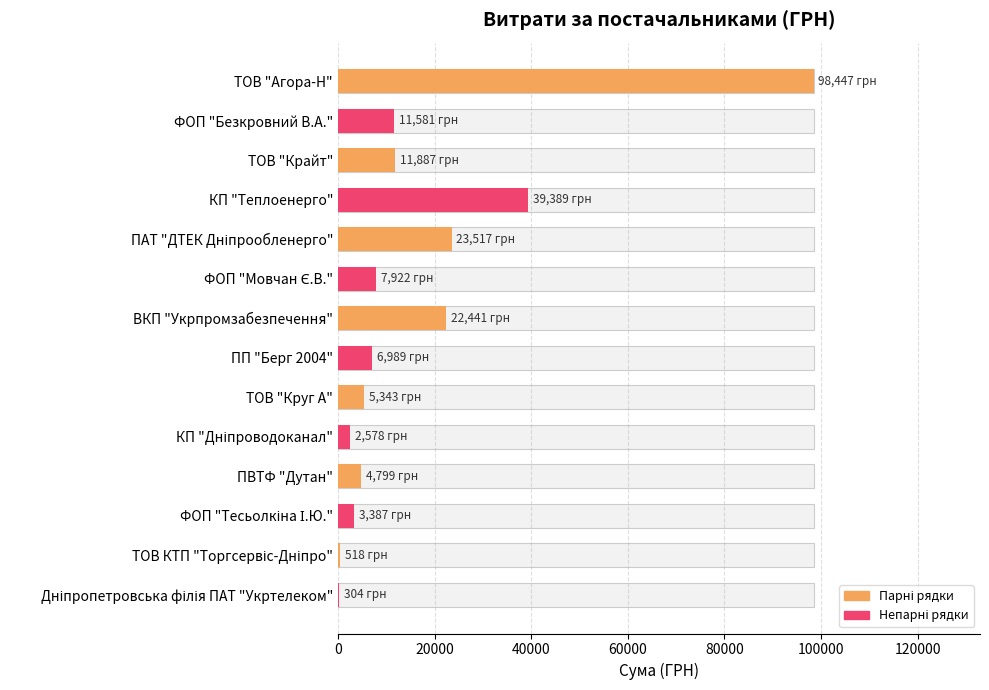

Is it true that the value at КП "Дніпроводоканал" is 2578.0?

True